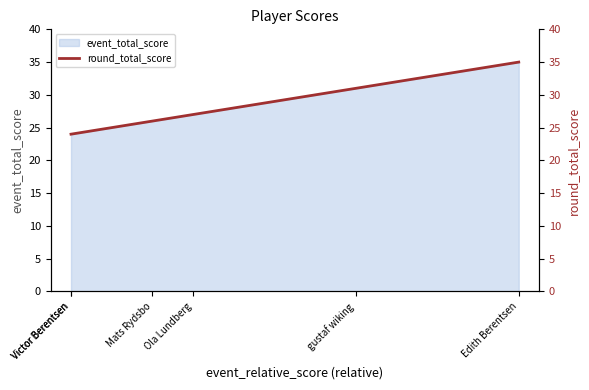

List the labels in order of value, smallest first.

Victor Berentsen, Victor Berentsen, Mats Rydsbo, Ola Lundberg, gustaf wiking, Edith Berentsen